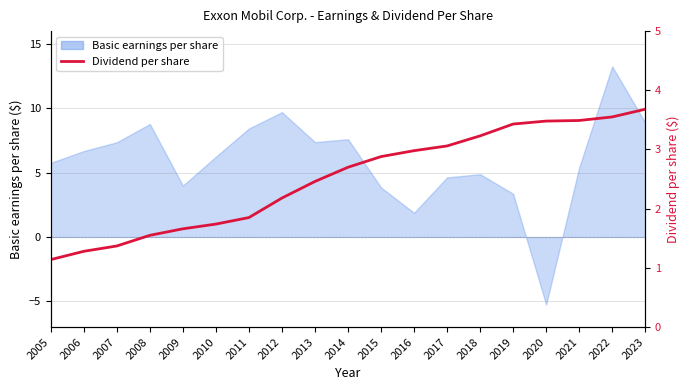

True or false: the data shows 3.4 at 2019.

True